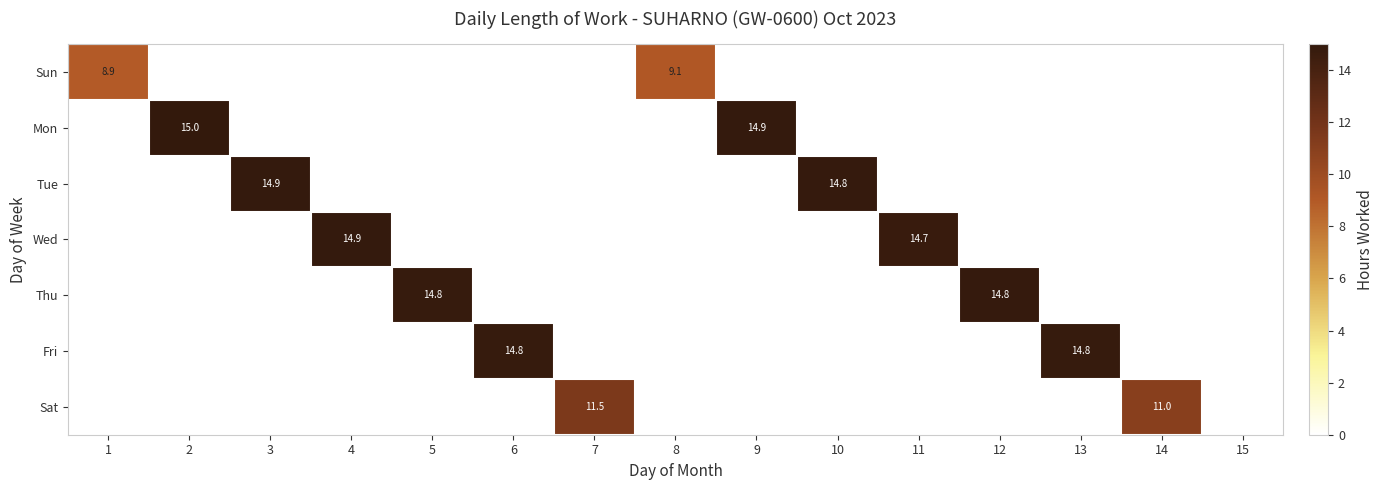

True or false: Fri has a value of 14.8 at 6.

True